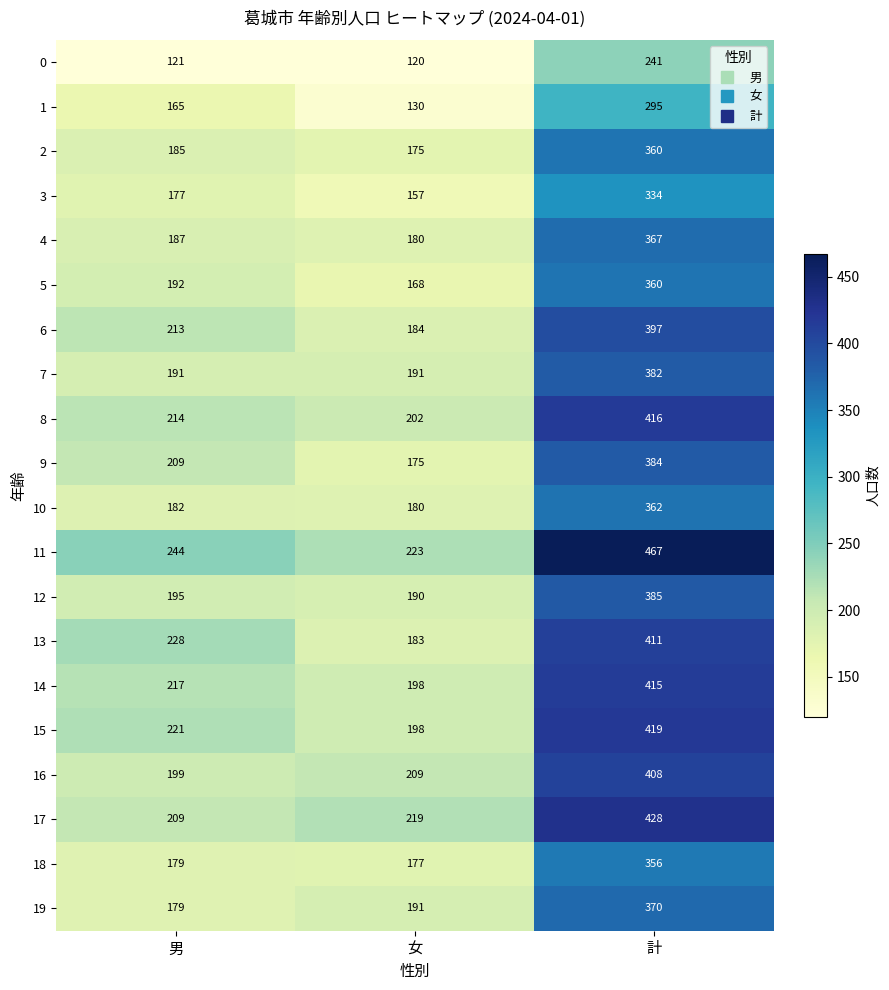

Between 男 and 計, which series saw the biggest shift?

11